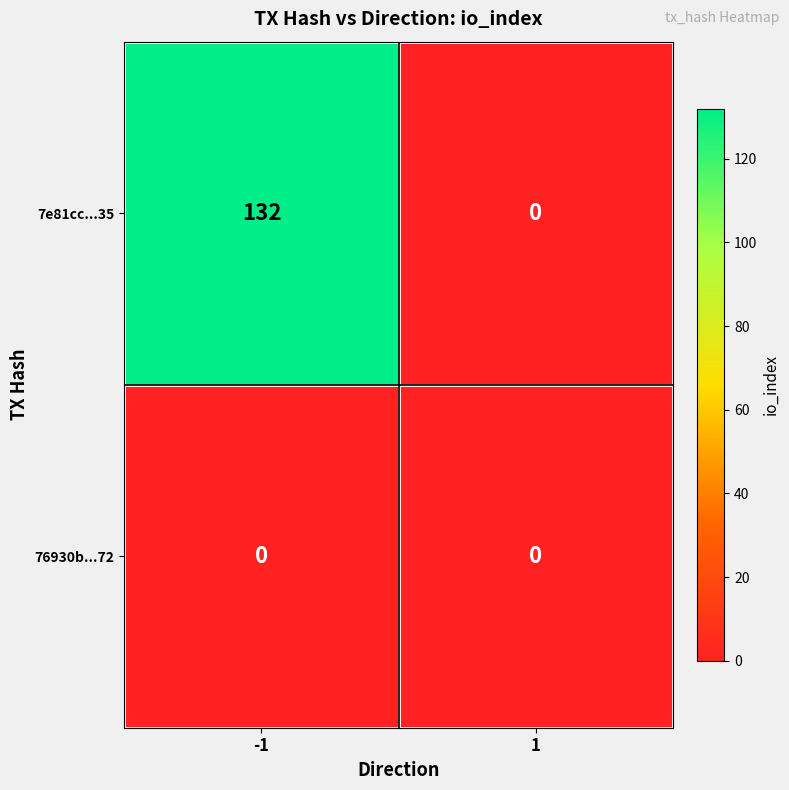

The value of 76930b...72 at 1 is 0. True or false?

True